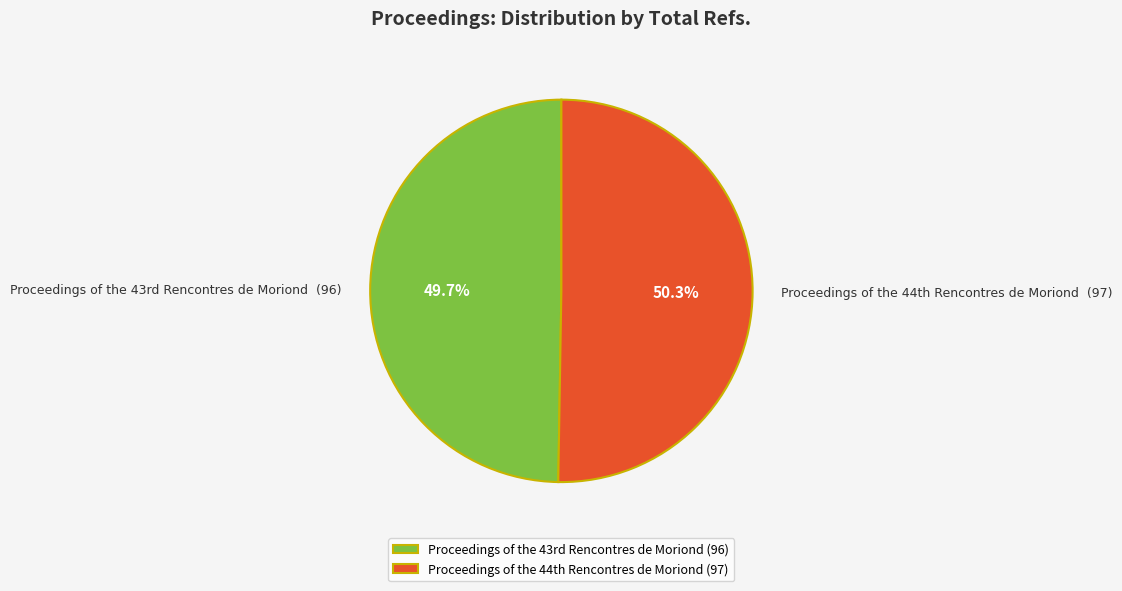

To the nearest percent, what is the difference between the largest and smallest slice percentages?

1%